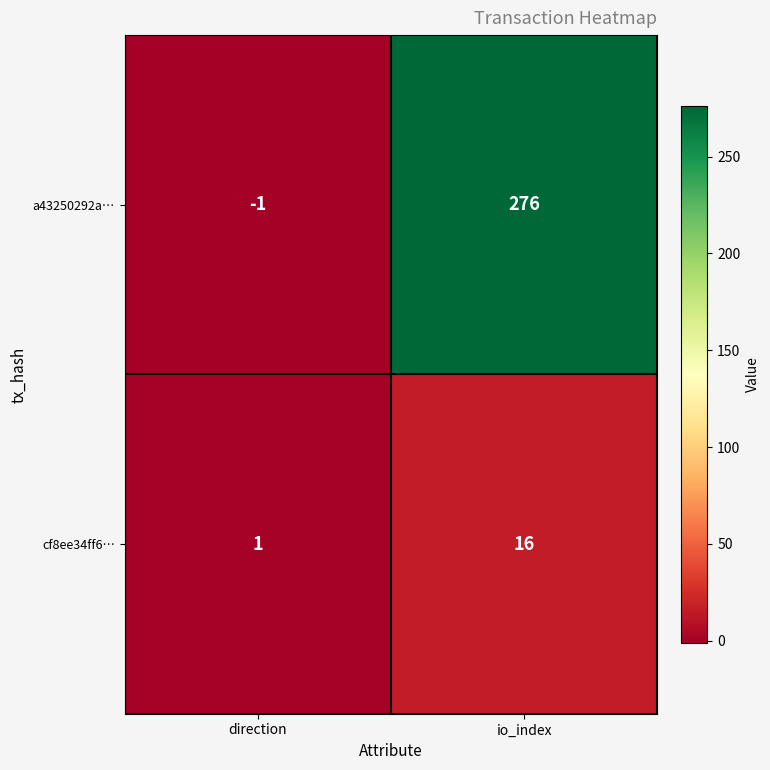

List the series in order of their overall mean, highest first.

a43250292a…, cf8ee34ff6…